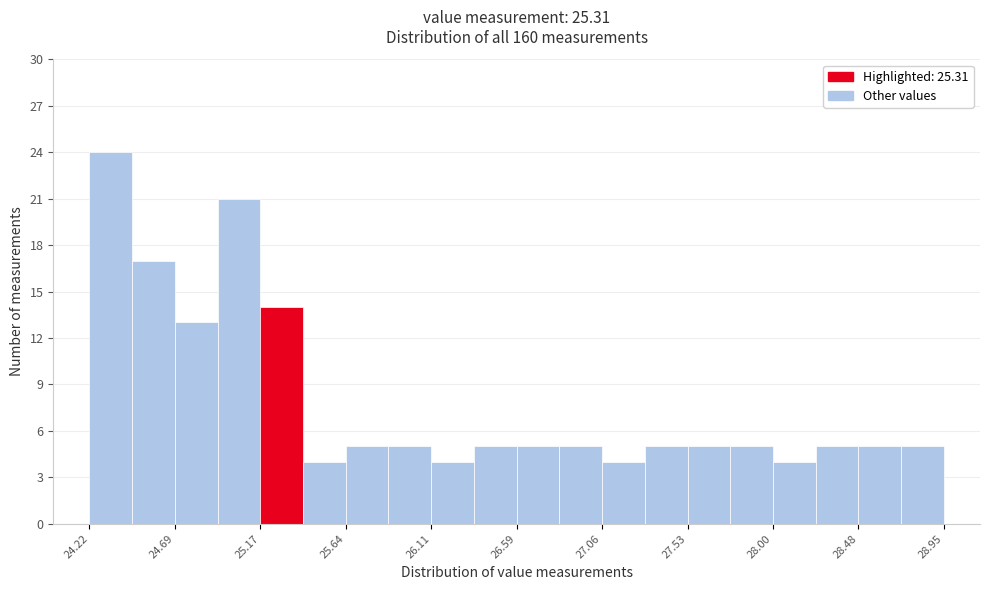

Reading left to right, transcribe this chart: for each bar, give the range it covers on the x-axis and its height. Neither the bar edges nor the heights are printed on the chart, so give them approximately, as read against the axes.

24.20 to 24.45: 24
24.45 to 24.70: 17
24.70 to 24.95: 13
24.95 to 25.15: 21
25.15 to 25.40: 14
25.40 to 25.65: 4
25.65 to 25.90: 5
25.90 to 26.10: 5
26.10 to 26.35: 4
26.35 to 26.60: 5
26.60 to 26.80: 5
26.80 to 27.05: 5
27.05 to 27.30: 4
27.30 to 27.55: 5
27.55 to 27.75: 5
27.75 to 28.00: 5
28.00 to 28.25: 4
28.25 to 28.50: 5
28.50 to 28.70: 5
28.70 to 28.95: 5